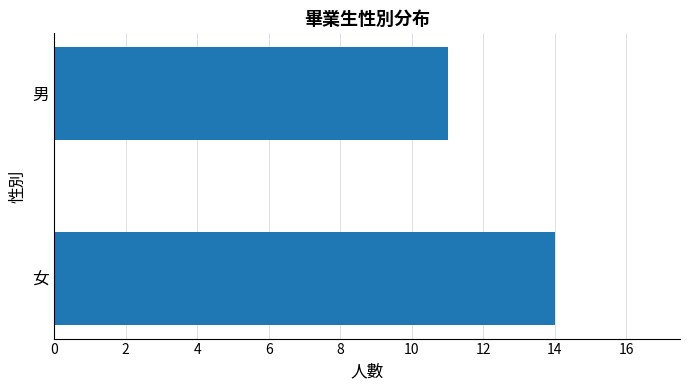

Between 女 and 男, which is larger?

女